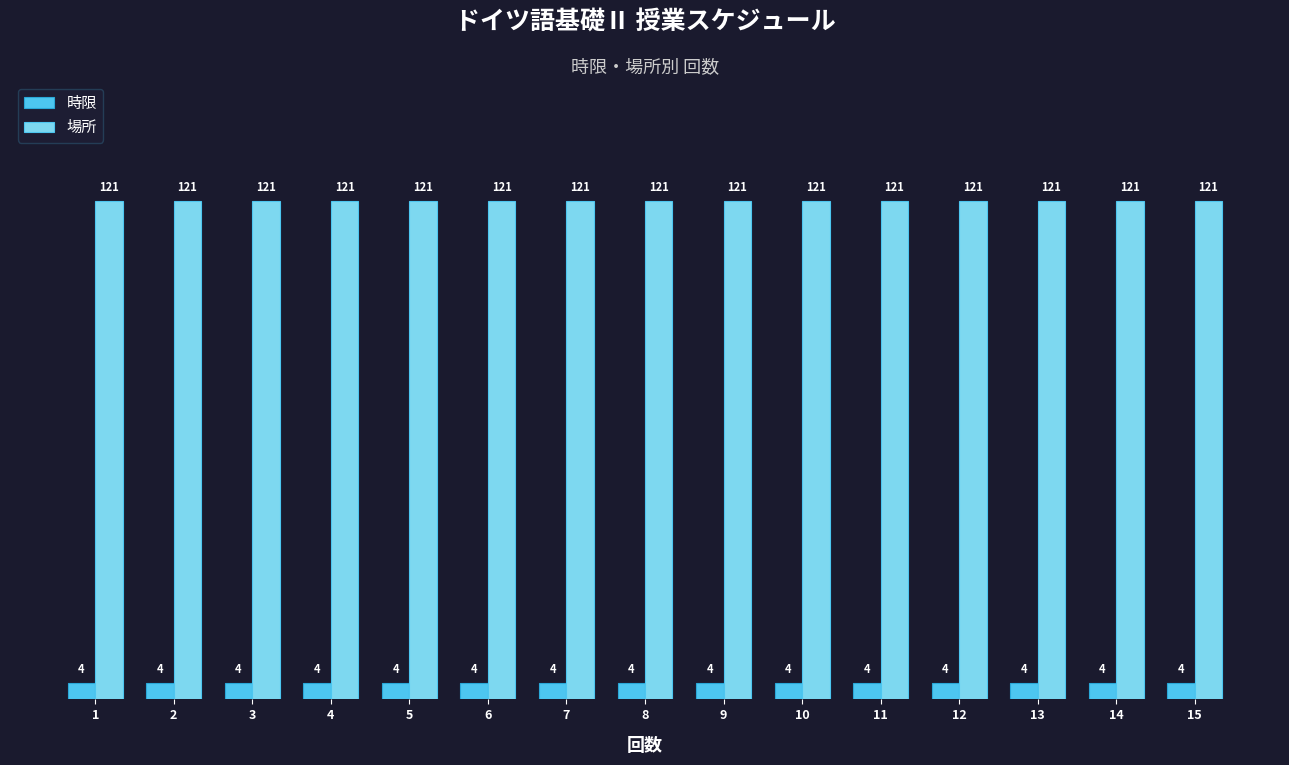

What is the difference between the highest and lowest values at 5?

117